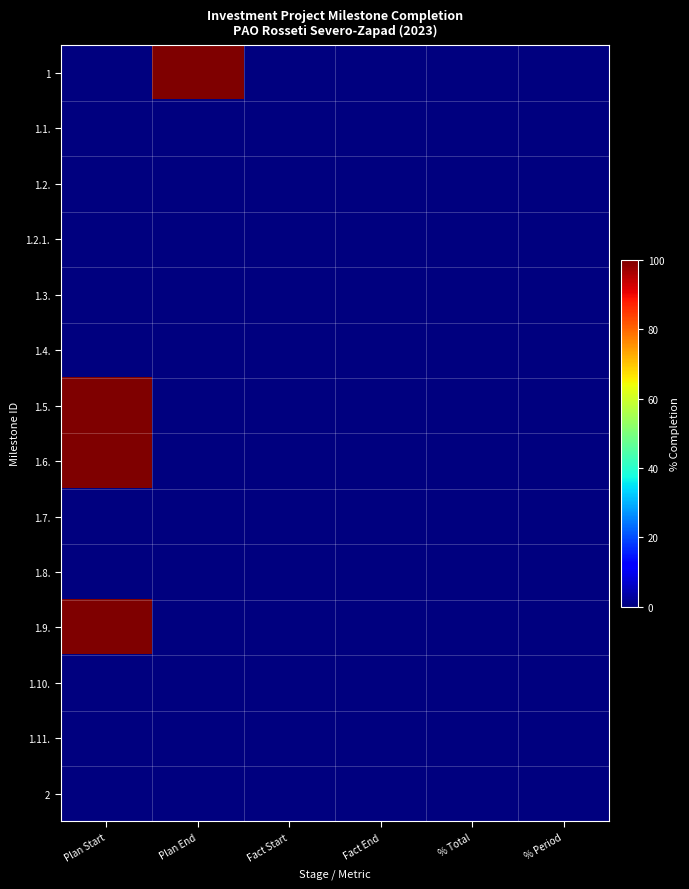

At which category does the chart reach its peak across all series?

Plan End